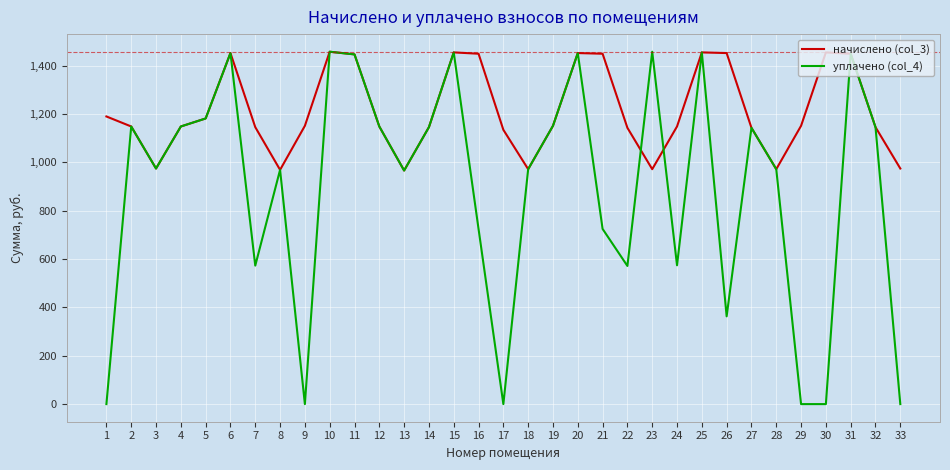

Where is the first local minimum for начислено (col_3)?

3